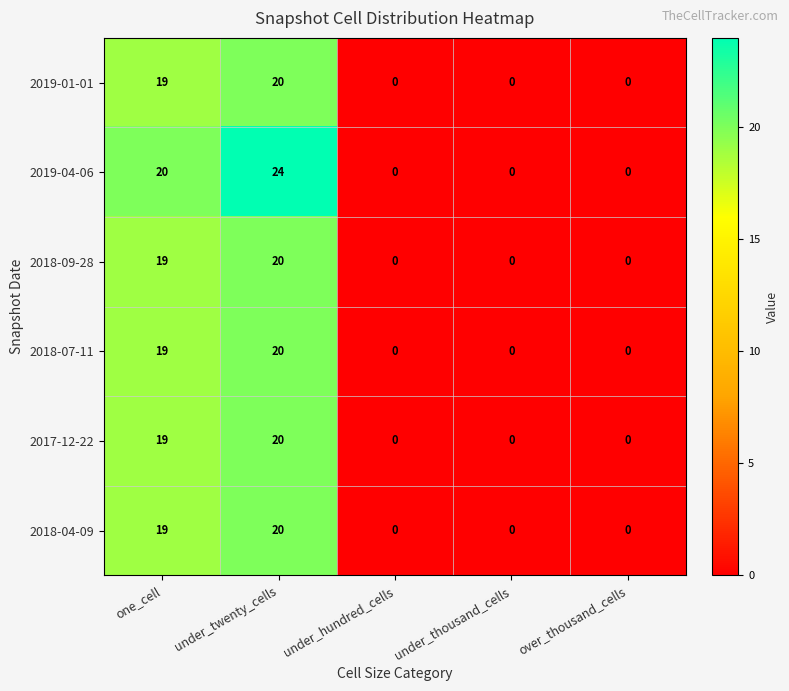

Where is 2018-04-09 nearest to the value 10?

one_cell